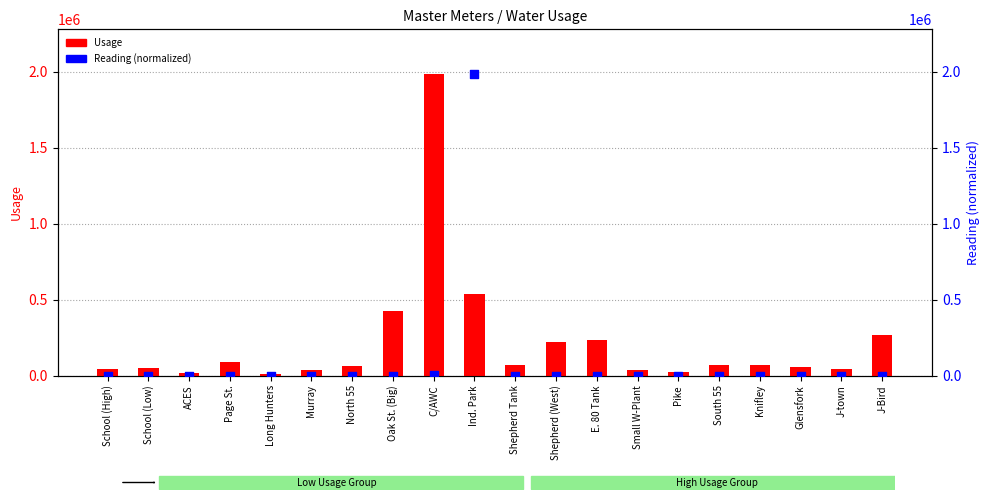

Which series has the largest total across all categories?

Usage